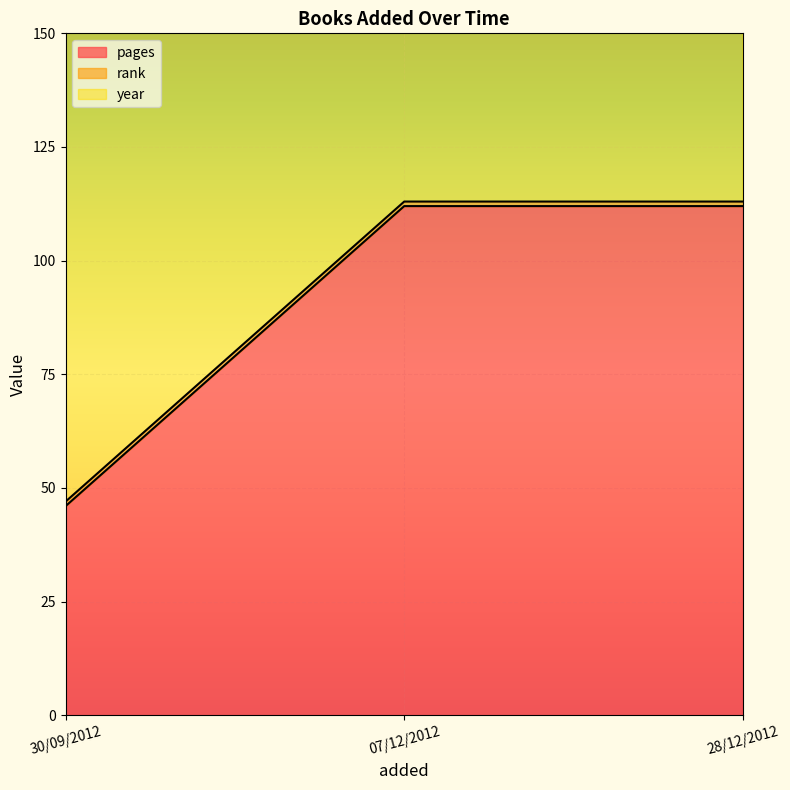

True or false: pages has a value of 112 at 28/12/2012.

True